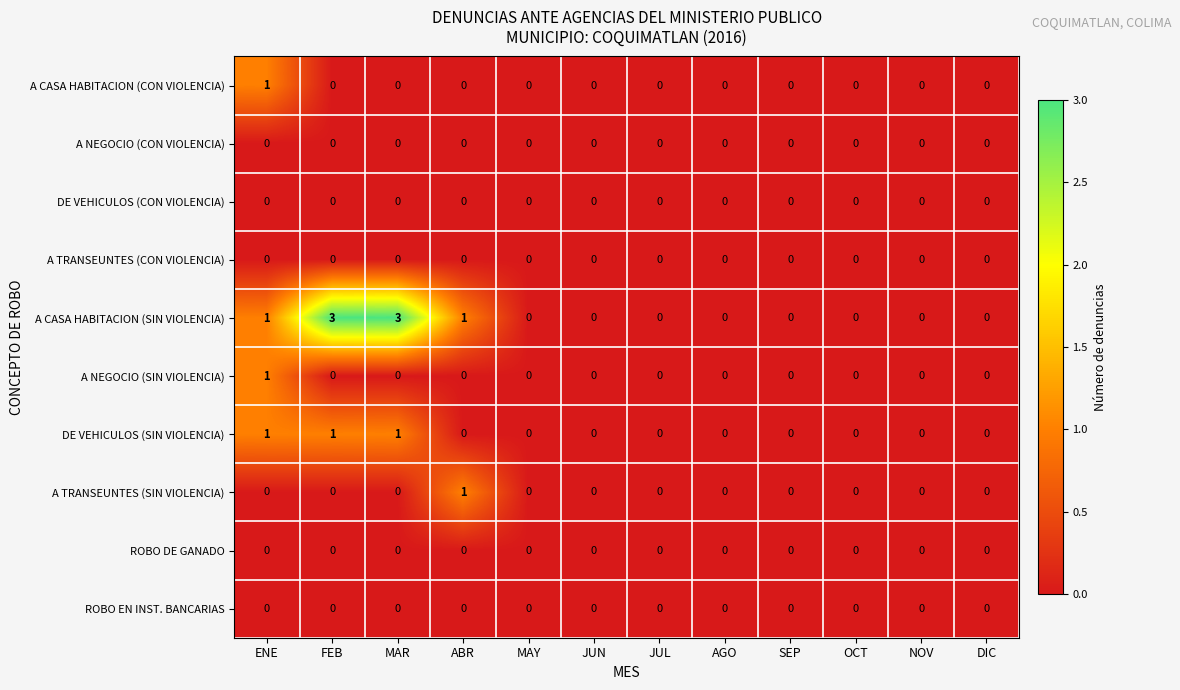

What is the spread (max minus min) of values at MAR?

3